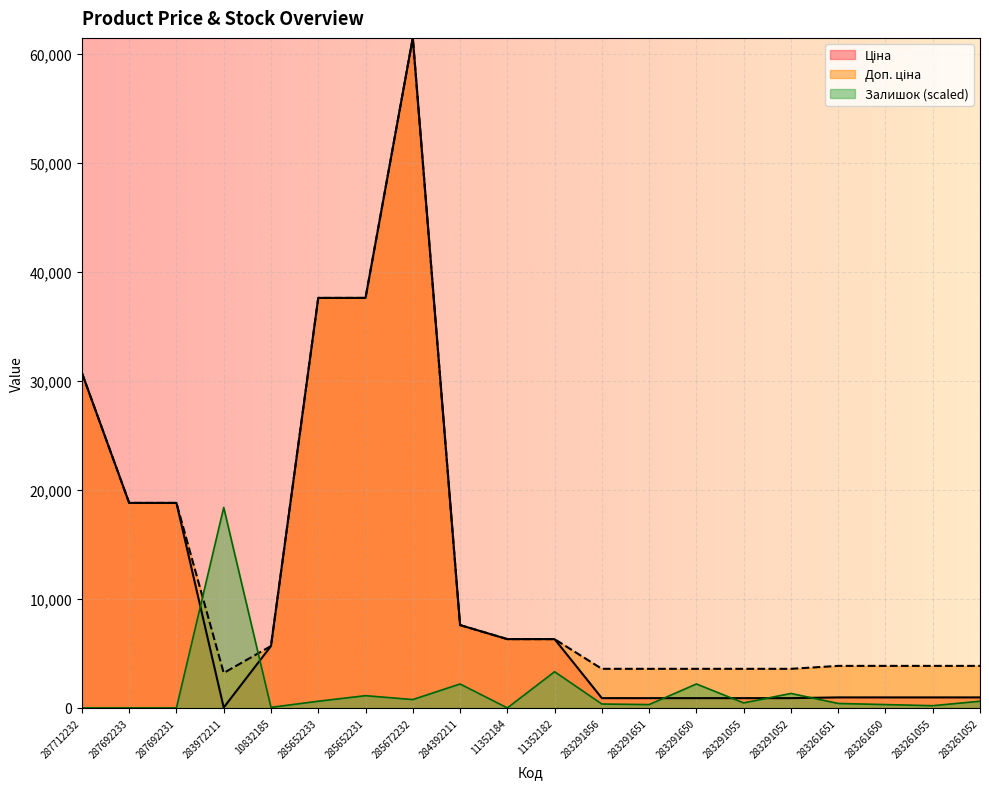

At which category does Залишок reach its first local peak?

283972211